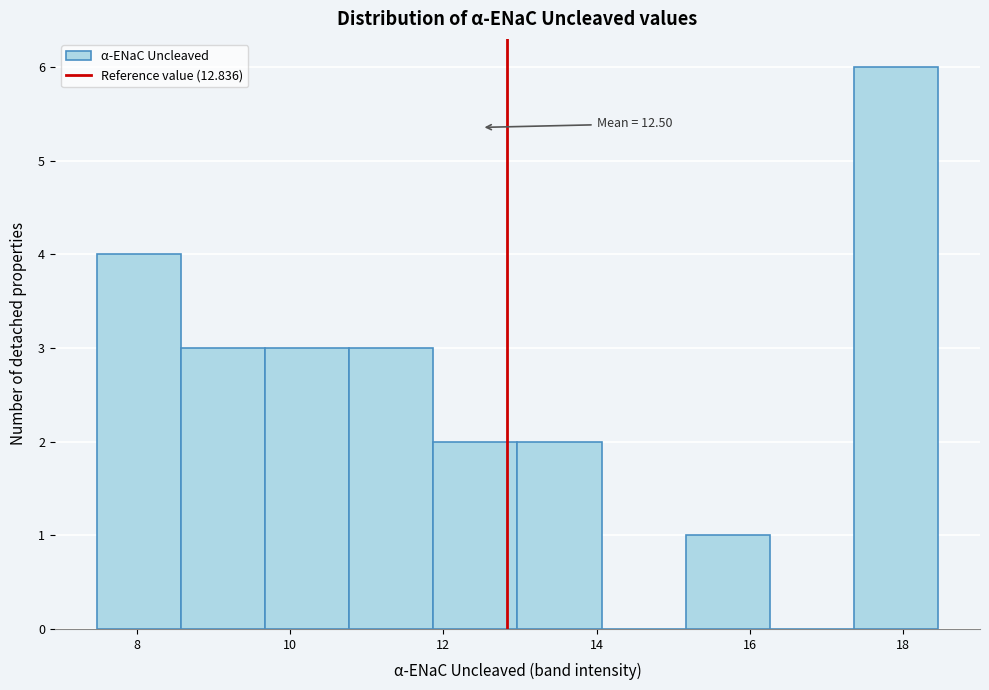

Which range on the x-axis has the tallest bar?

17.4 to 18.4